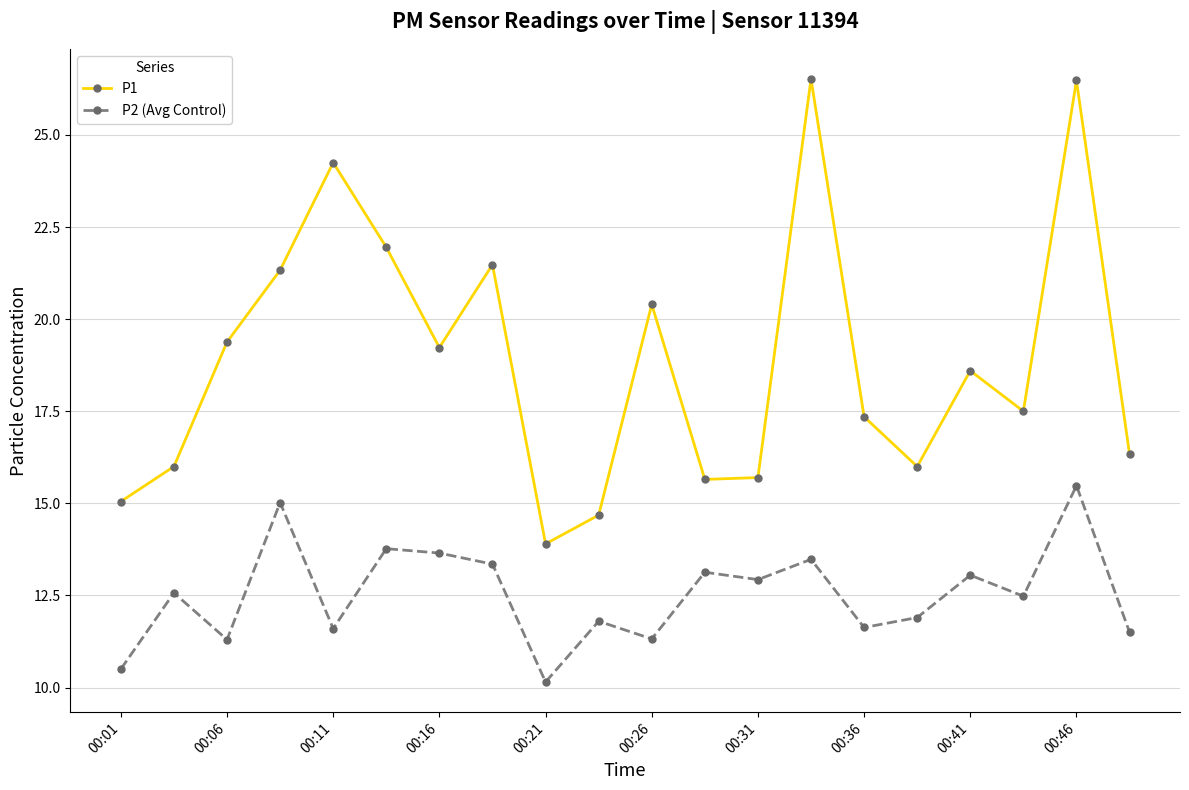

How many interior local peaks does the P1 series have?

6